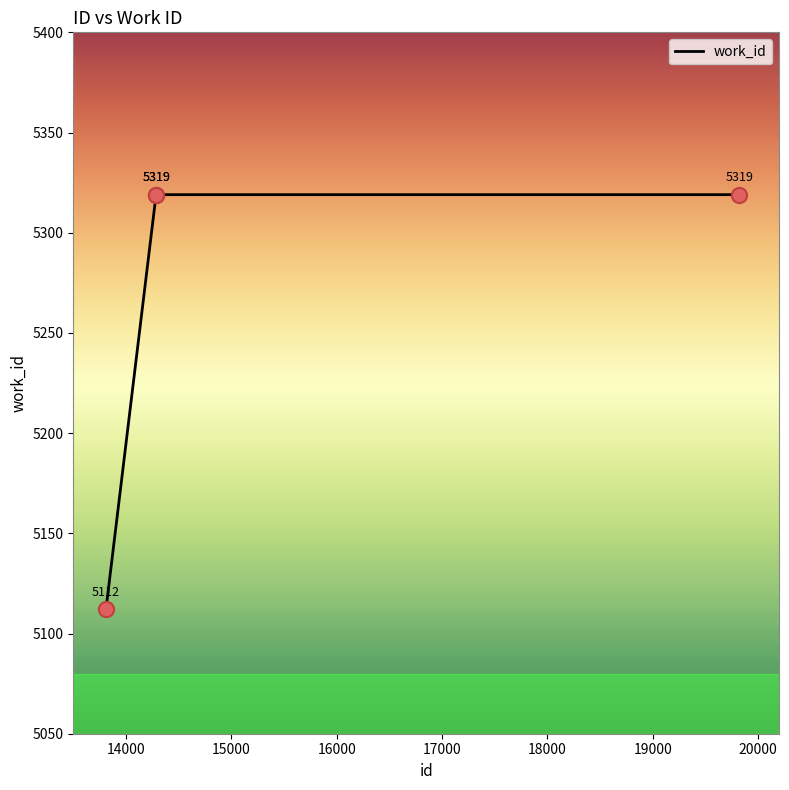

True or false: there are more than 1 points higher than both neighbors.

False